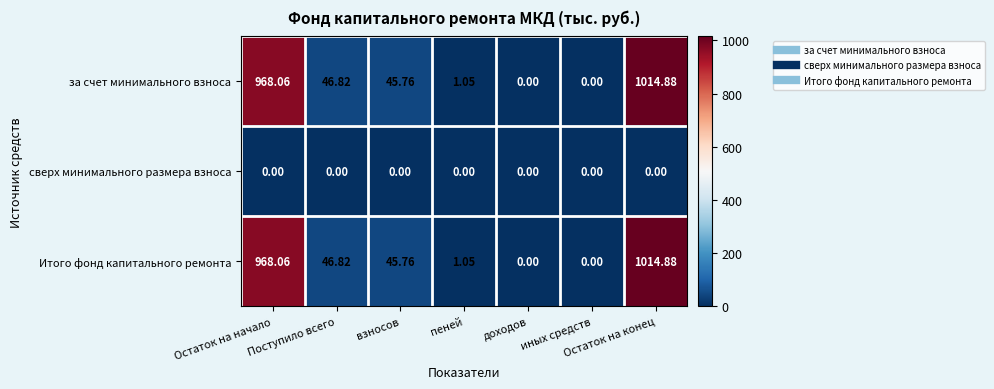

At which category does the chart reach its peak across all series?

Остаток на конец